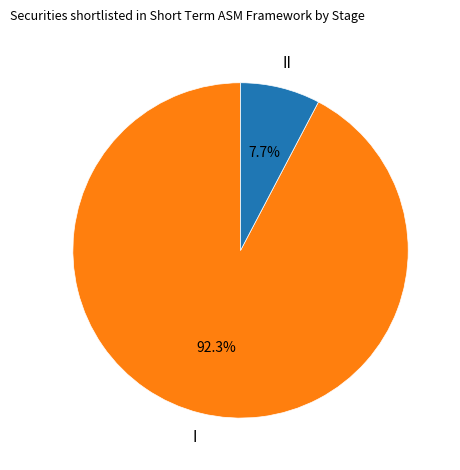

To the nearest percent, what is the average slice percentage?

50%